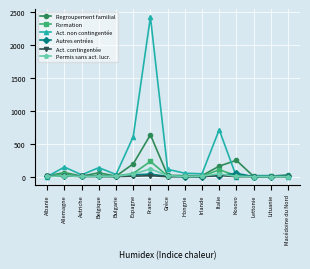

Which series has the widest spread of values?

Act. non contingentée